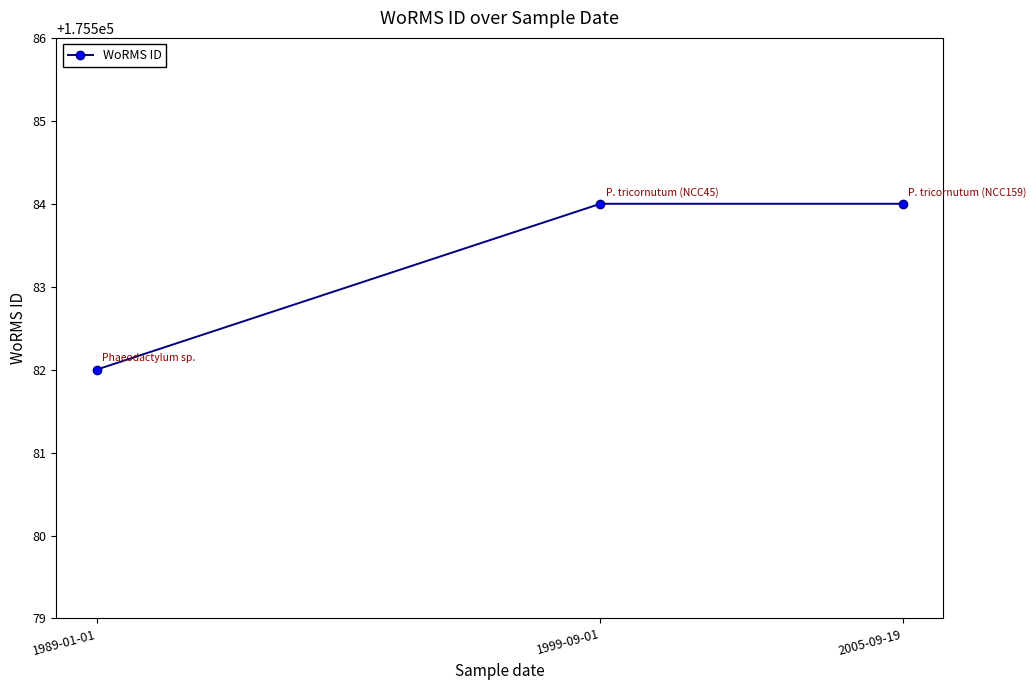

What is the average value?

175583